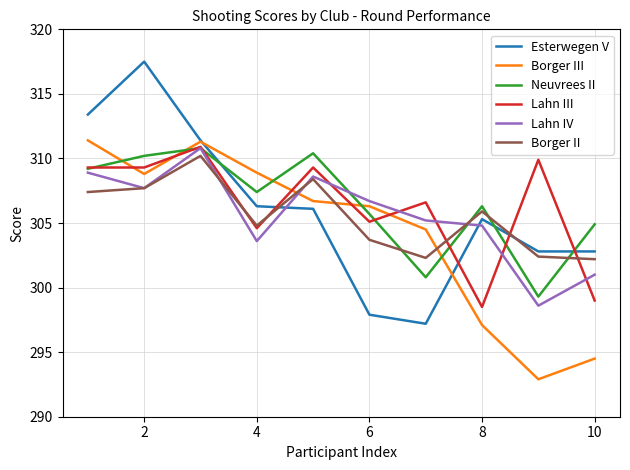

What is the highest value of the Borger III series?

311.4